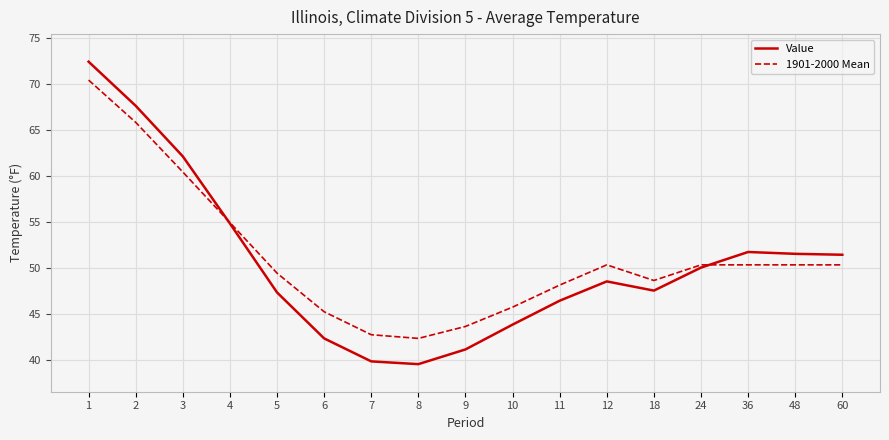

List the series in order of their peak value, highest first.

Value, 1901-2000 Mean